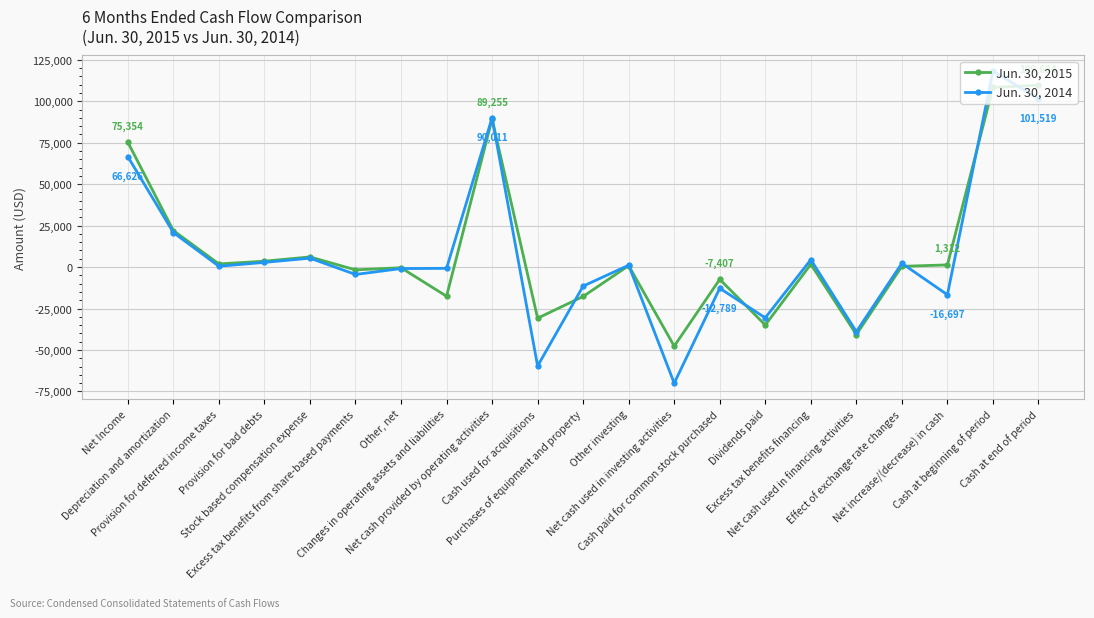

After their last crossing, which series has the higher values: Jun. 30, 2015 or Jun. 30, 2014?

Jun. 30, 2015